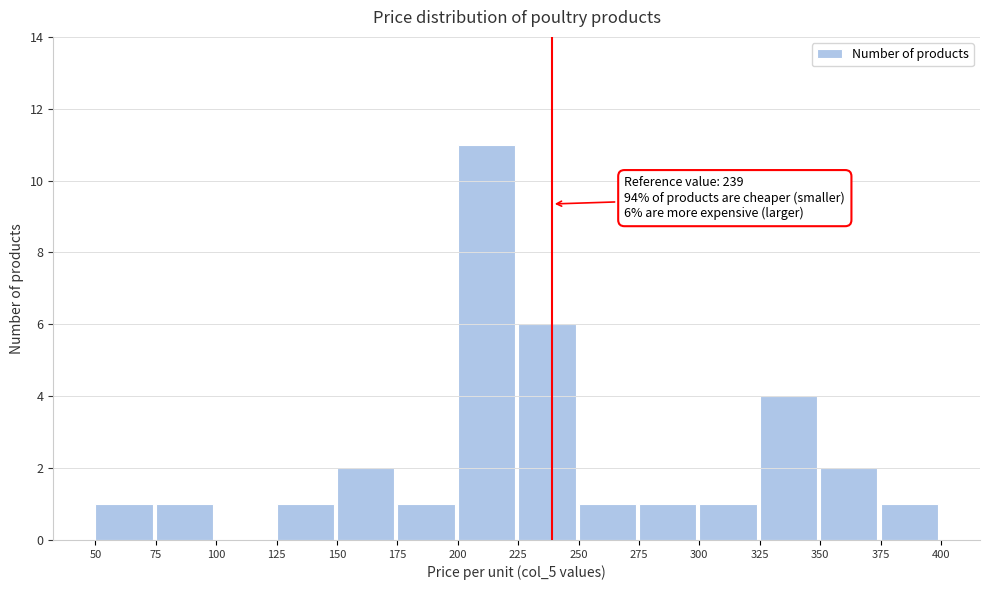

Over which range of the x-axis is the bar tallest?

200 to 225